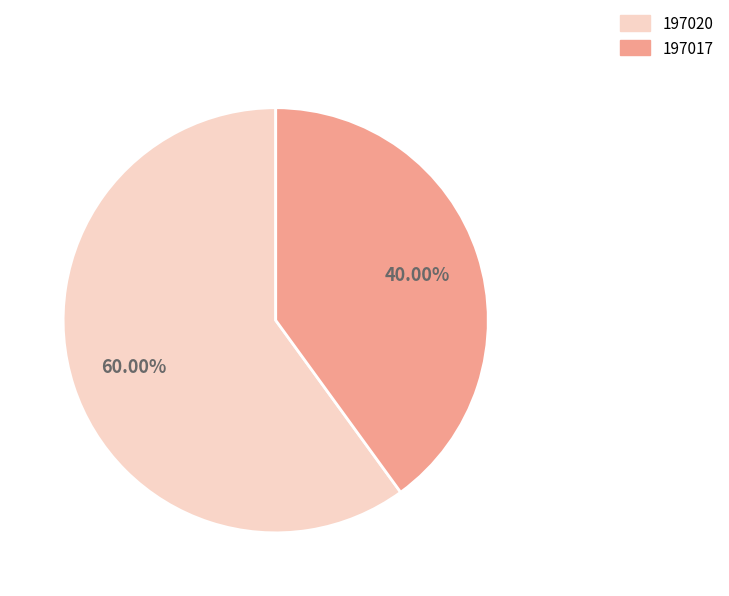

Which slice is the smallest?

197017